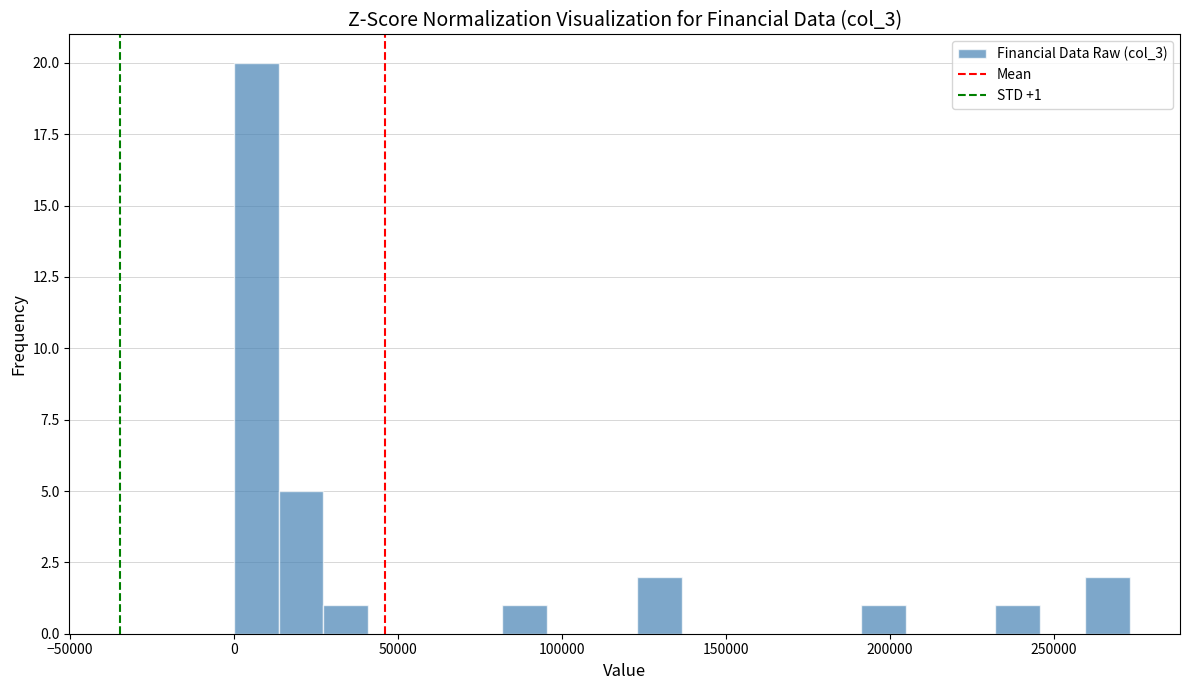

Read against the x-axis, roughly where is the centre of the tallest bar?

5000